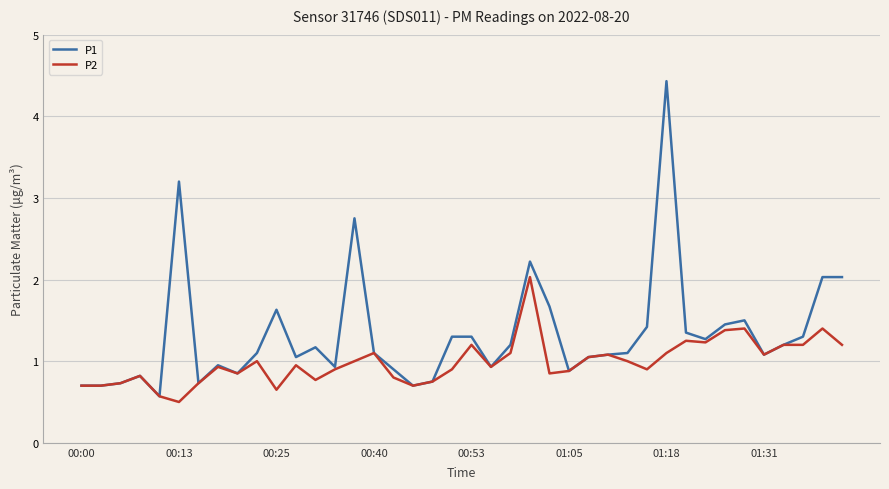

What is the average value of the P1 series?

1.3